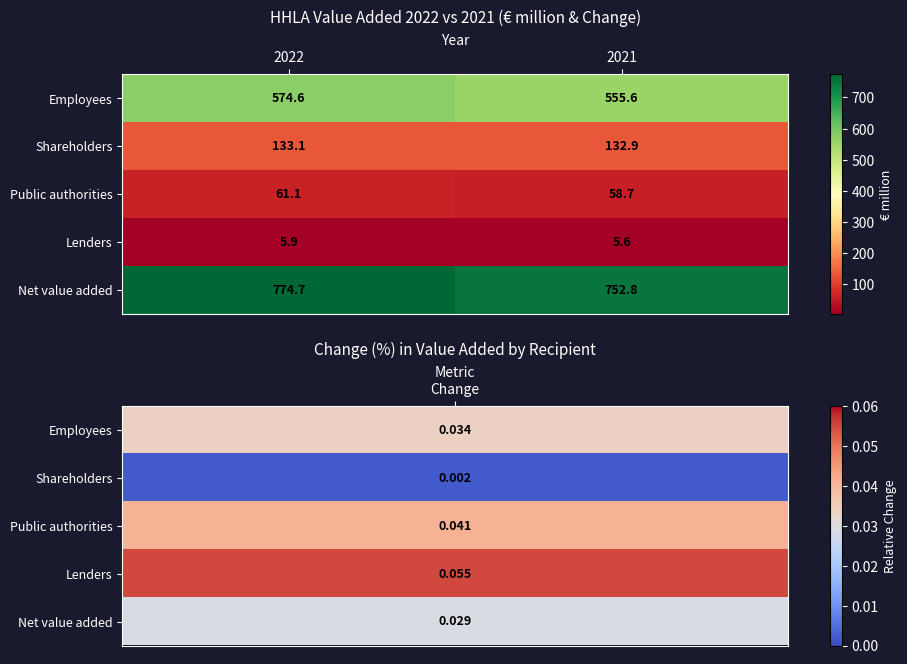

What is the maximum value shown in the chart?

774.7